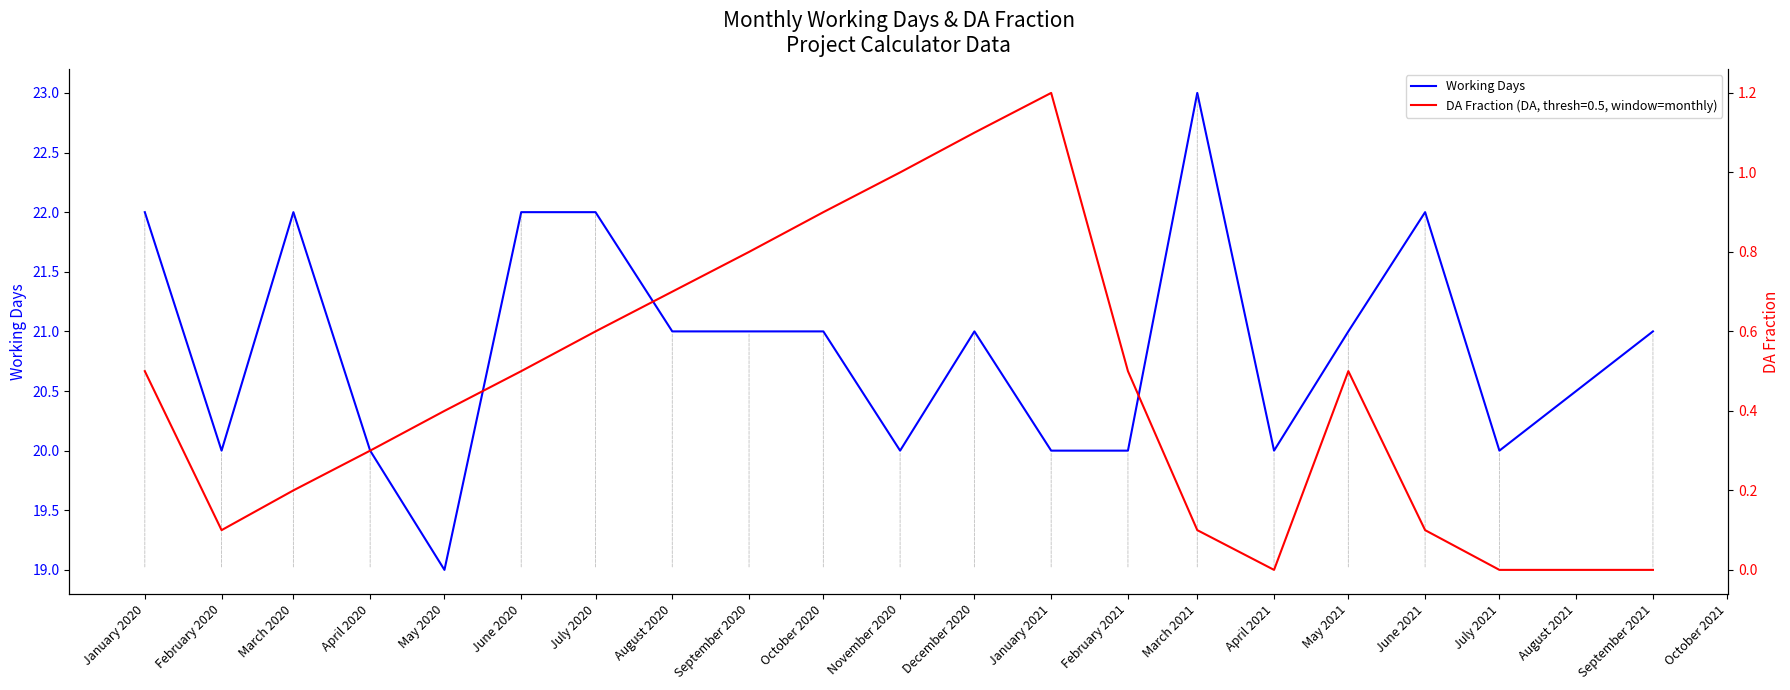

At which label does Working Days reach its peak?

March 2021